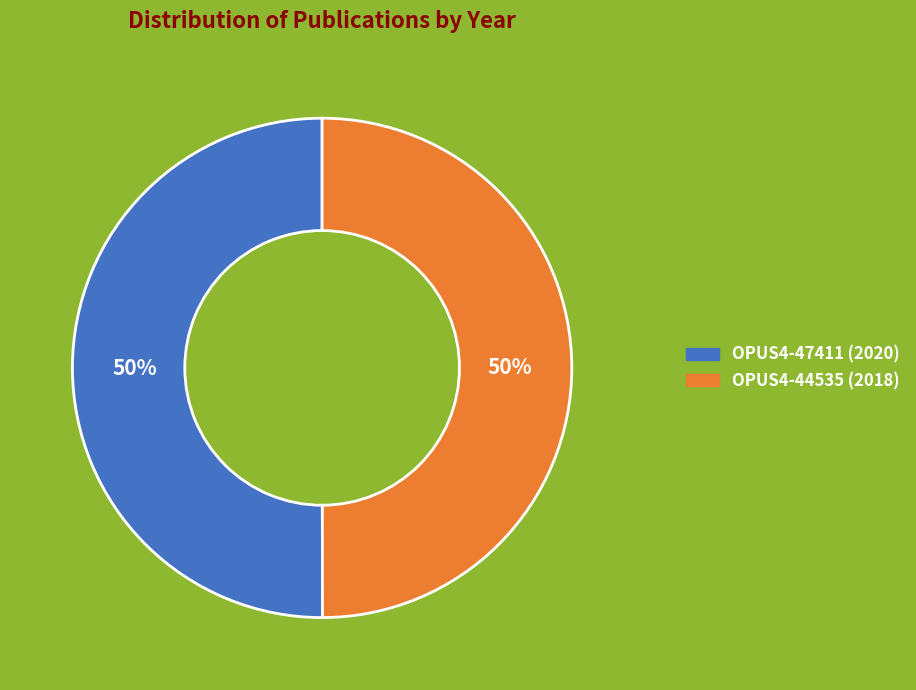

What percentage is the OPUS4-44535 (2018) slice, to the nearest percent?

50%